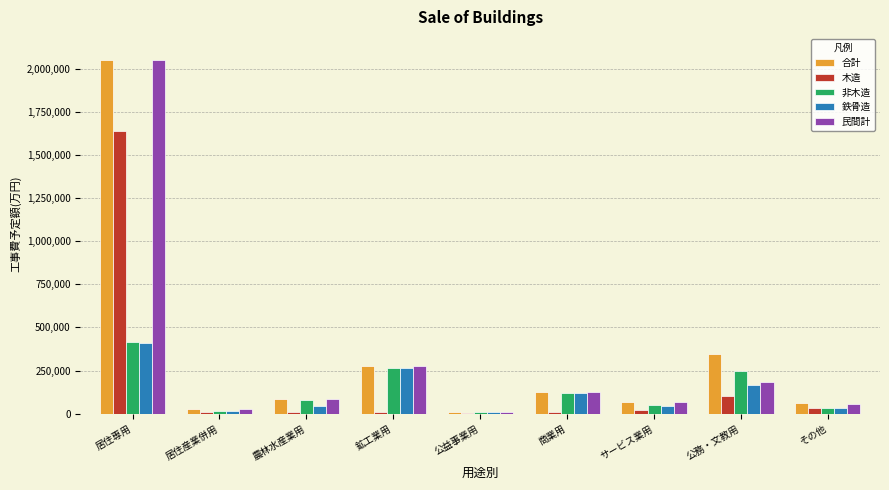

What is the approximate value of 合計 at 居住産業併用, to the nearest 10?

30030